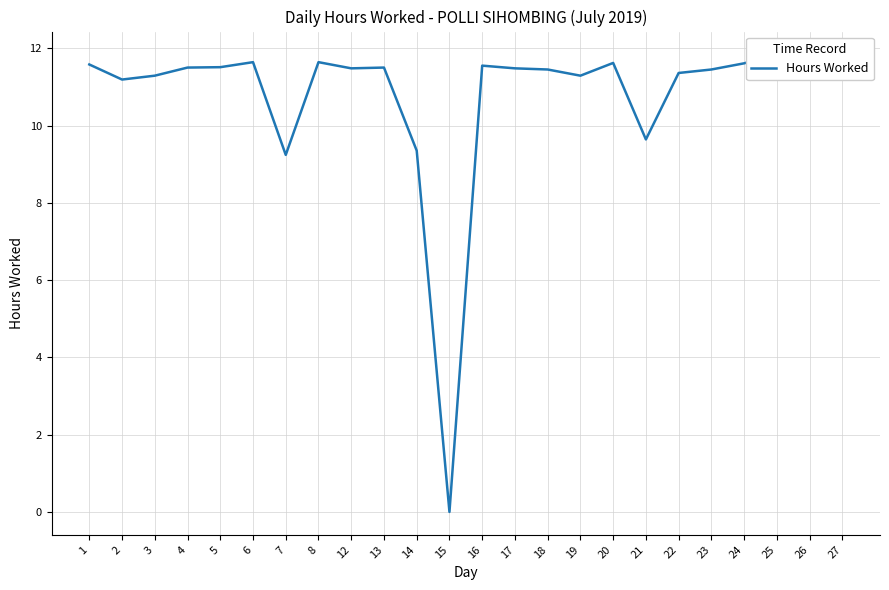

Which label corresponds to the smallest value in the chart?

15